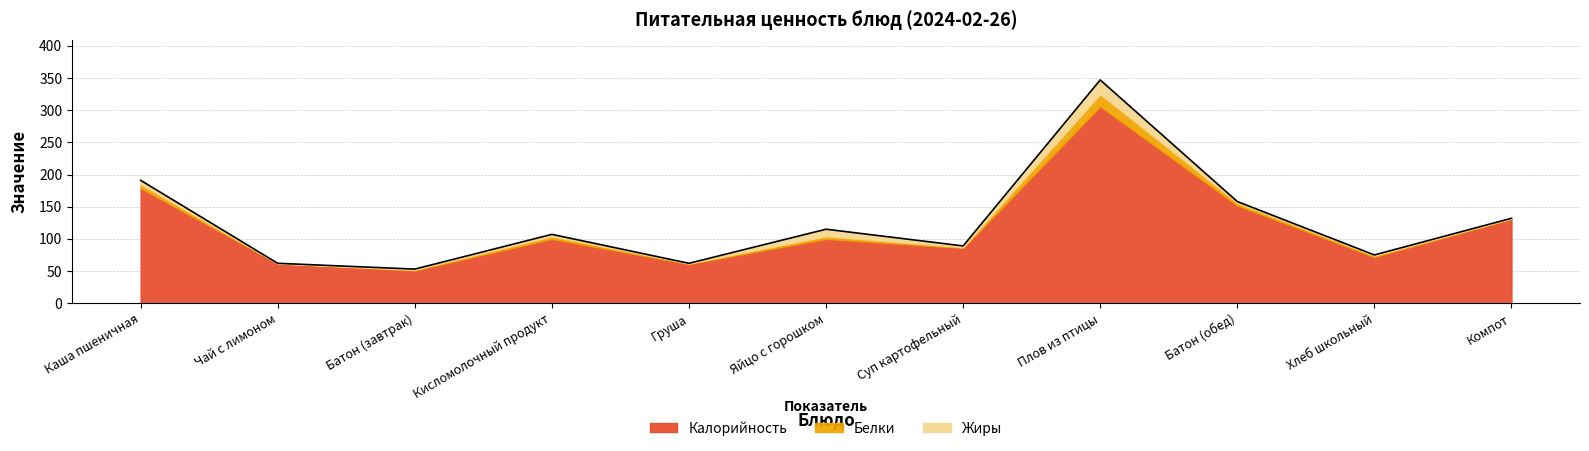

At which category does Белки reach its first local peak?

Кисломолочный продукт